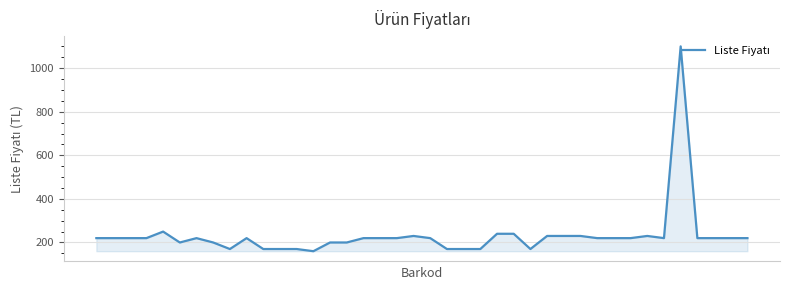

What is the greatest value displayed?

1100